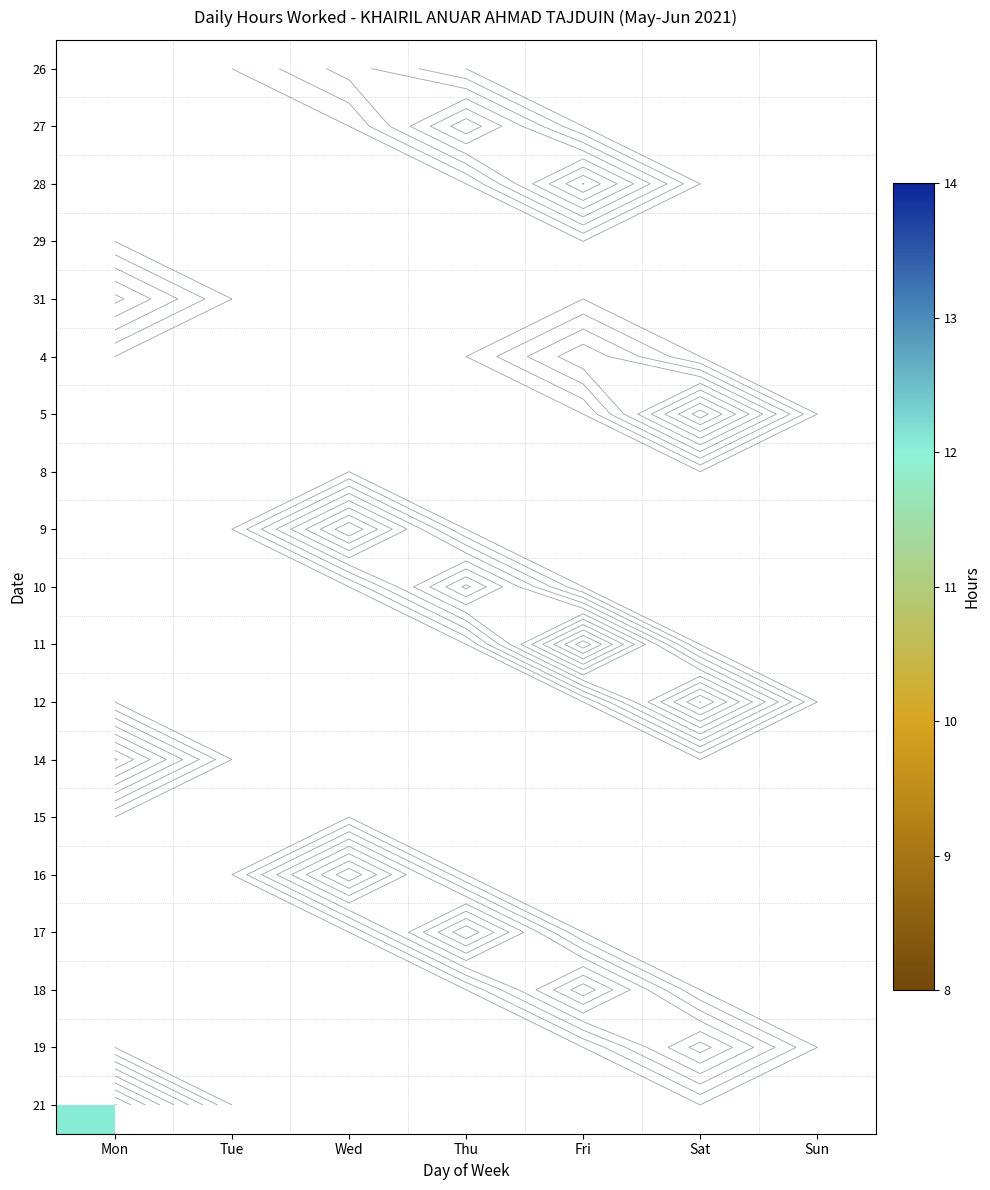

Rank the series by their average value, from highest to lowest.

26, 27, 28, 29, 31, 4, 5, 8, 9, 10, 11, 12, 14, 15, 16, 17, 18, 19, 21